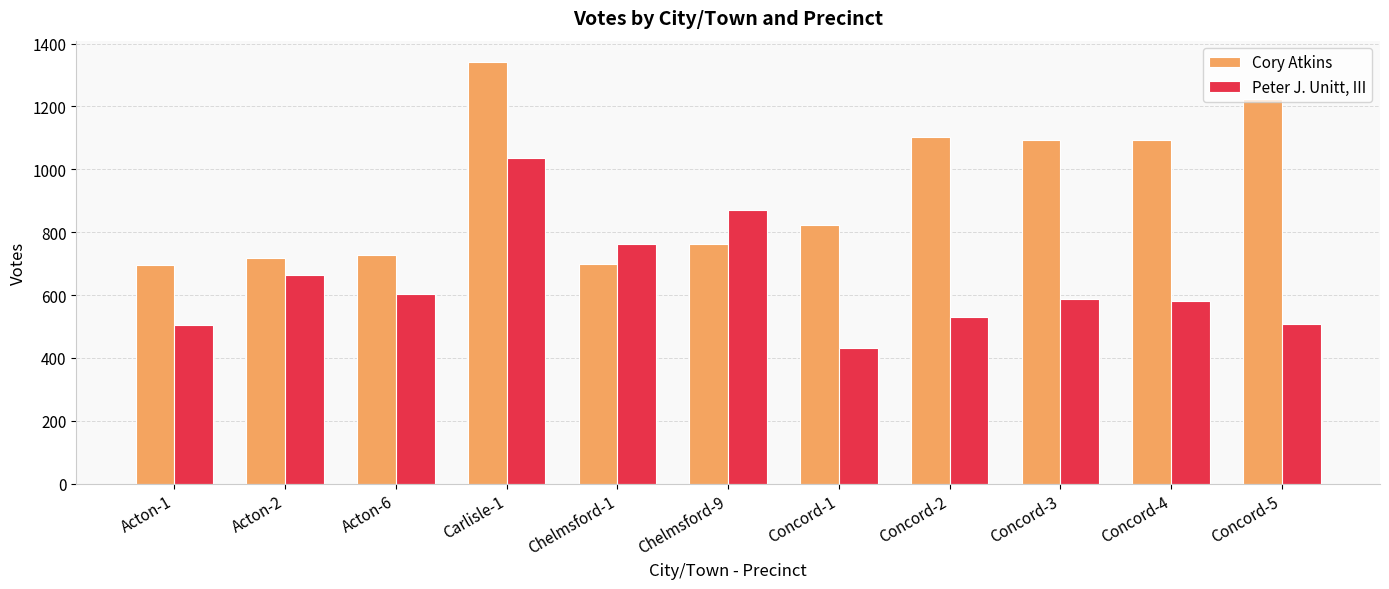

Which series has the largest range (max minus min)?

Cory Atkins